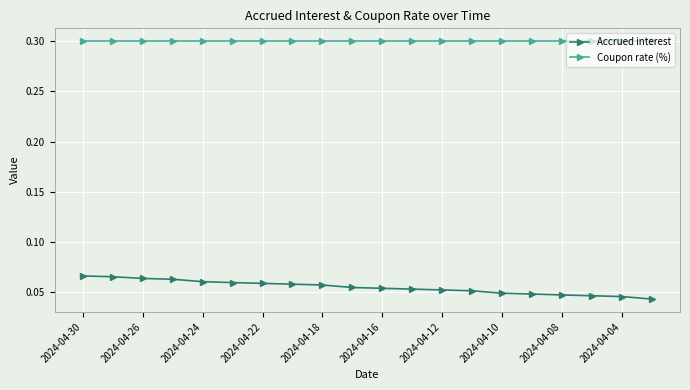

At how many categories does at least one series exceed 0?

20